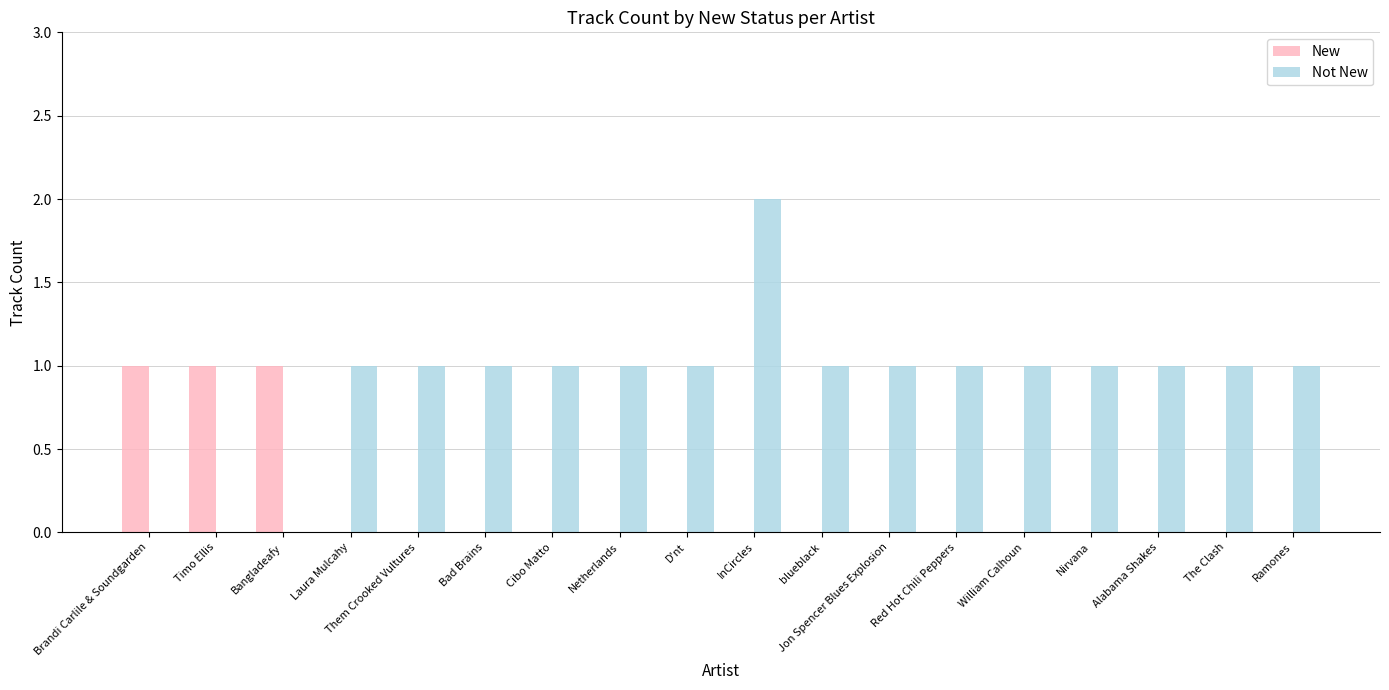

Which series has the widest spread of values?

Not New